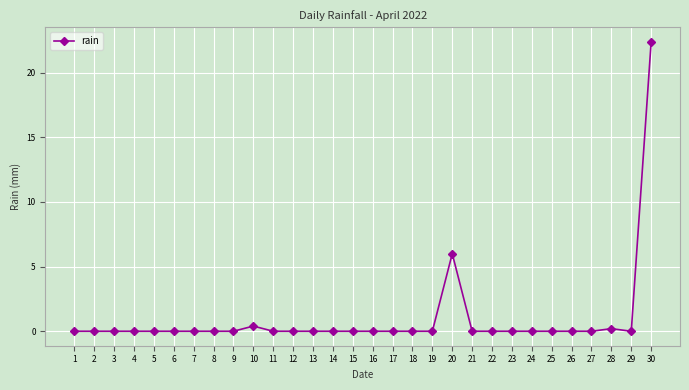

What is the difference between the values at 20 and 15?

6.0